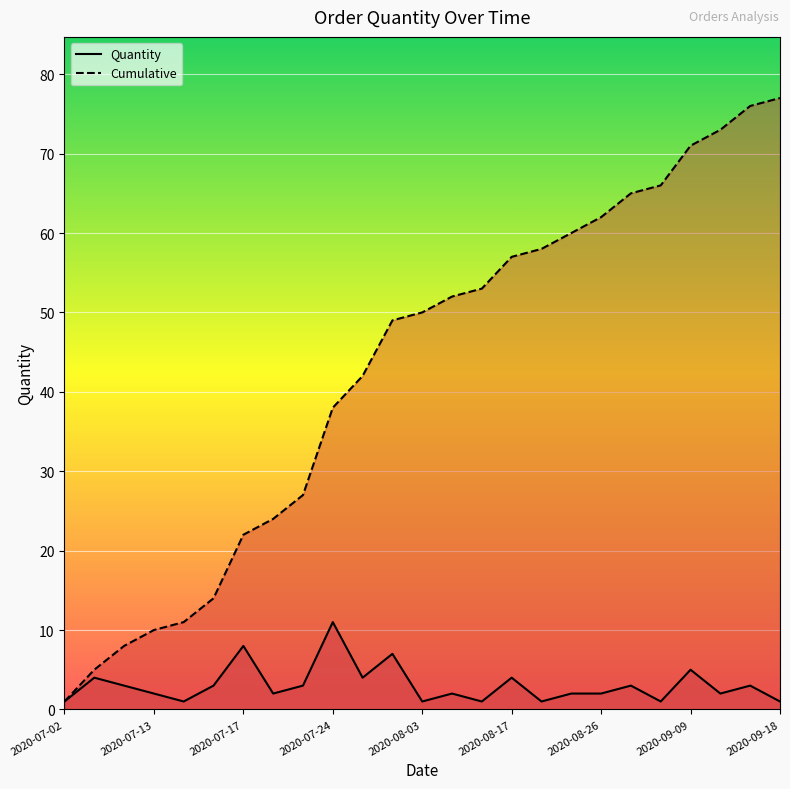

Rank the series by their maximum value, from highest to lowest.

Cumulative, Quantity